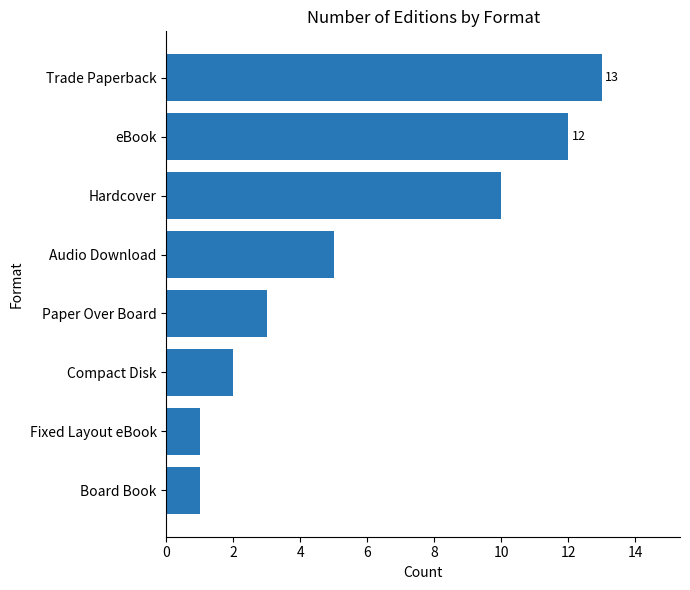

What is the change in value from Paper Over Board to Hardcover?

+7